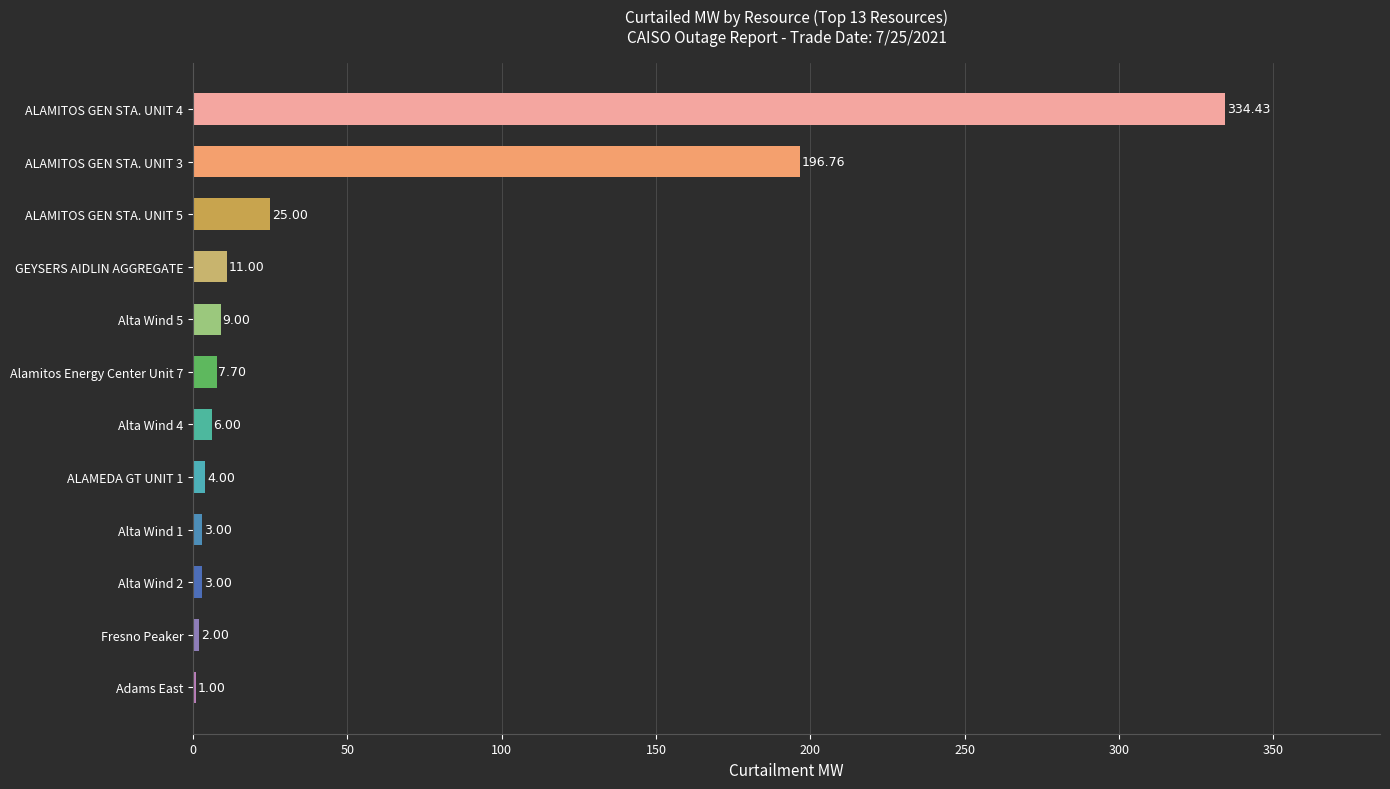

Between ALAMITOS GEN STA. UNIT 3 and Alta Wind 4, which is larger?

ALAMITOS GEN STA. UNIT 3